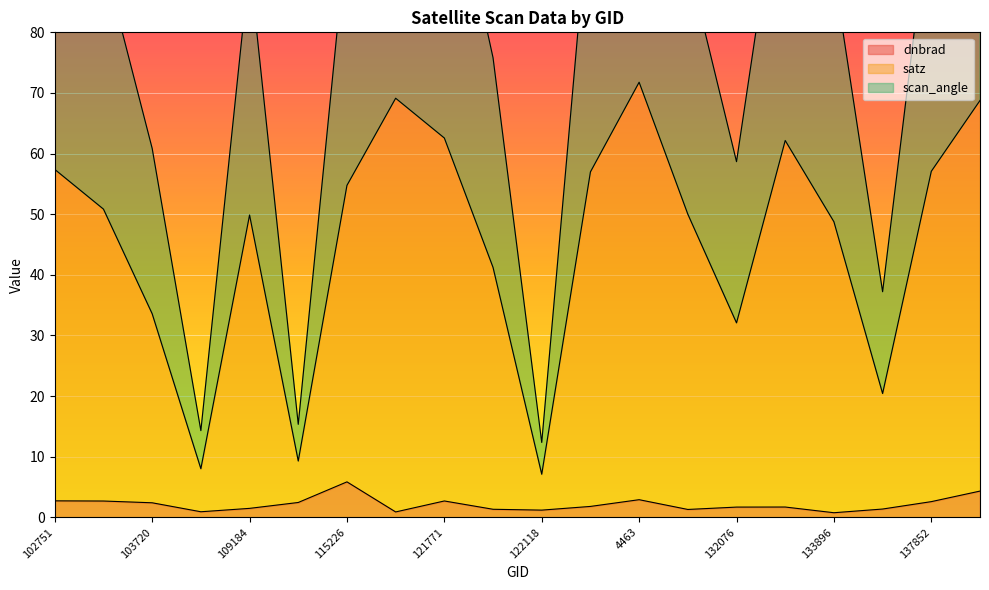

What are all the series names shown in the legend?

dnbrad, satz, scan_angle